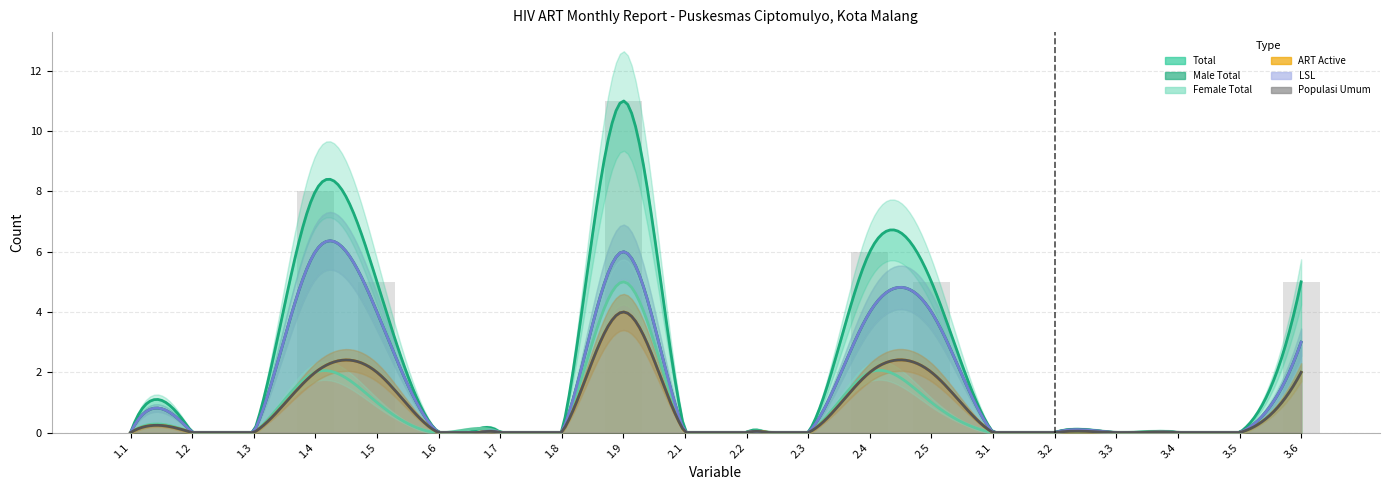

What are all the series names shown in the legend?

Total, Male Total, Female Total, ART Active, LSL, Populasi Umum